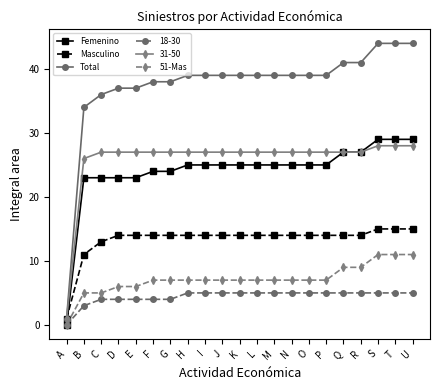

Is the value of 51-Mas at L greater than the value of 31-50 at T?

No